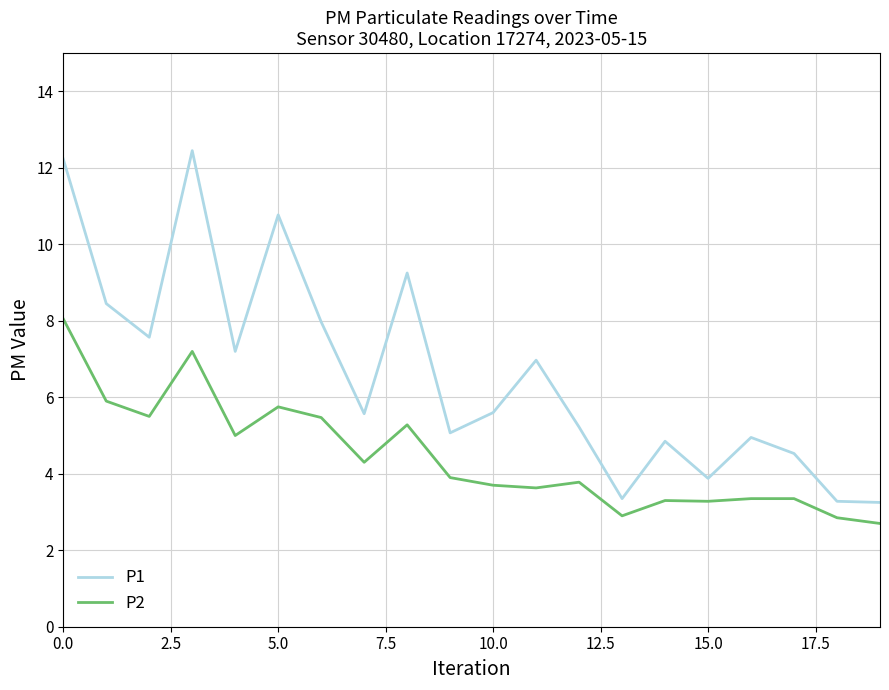

Rank the series by their average value, from highest to lowest.

P1, P2